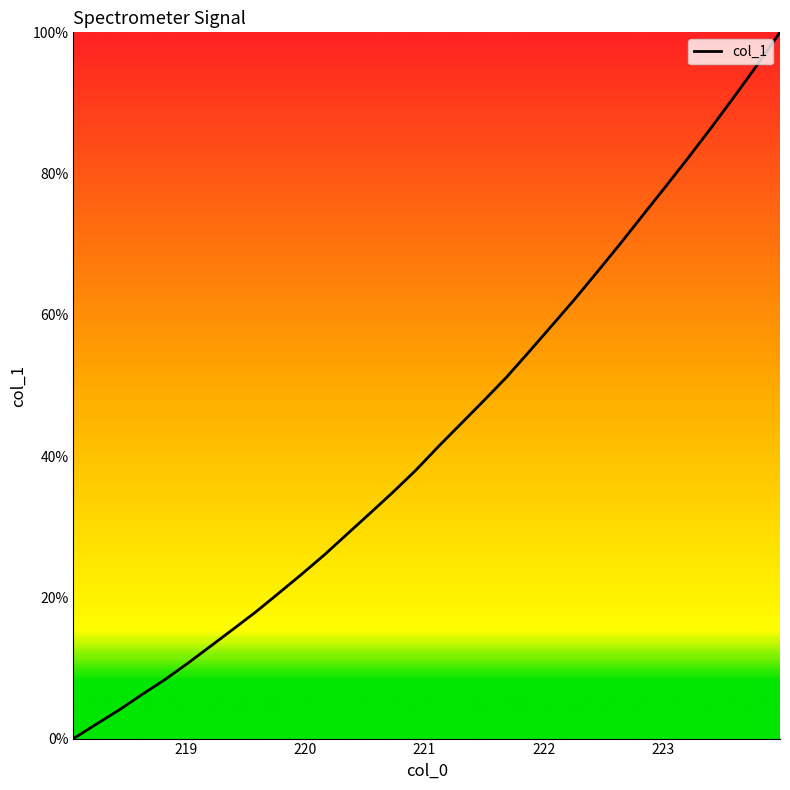

What is the difference between the maximum and minimum values?

100.0